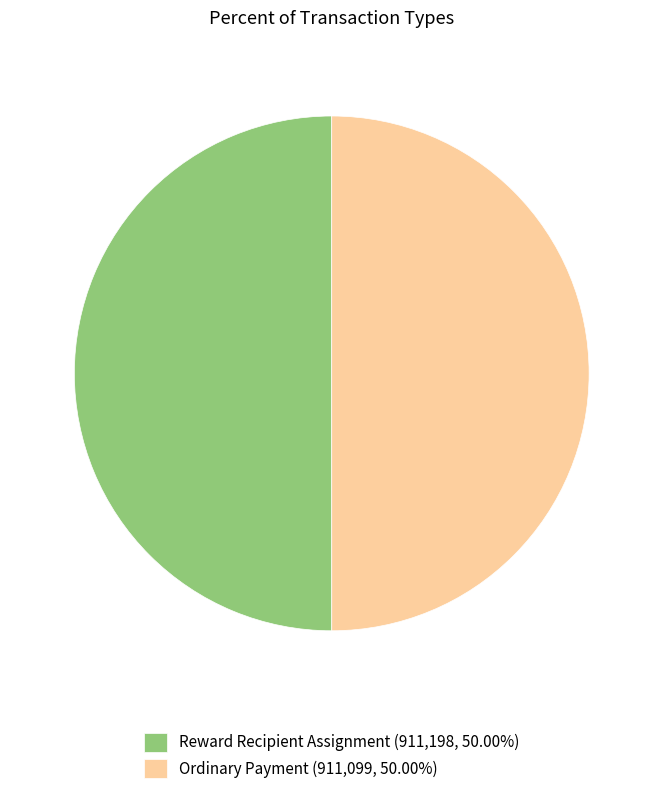

What is the ratio of the value at Ordinary Payment (911,099, 50.00%) to the value at Reward Recipient Assignment (911,198, 50.00%)?

1.0